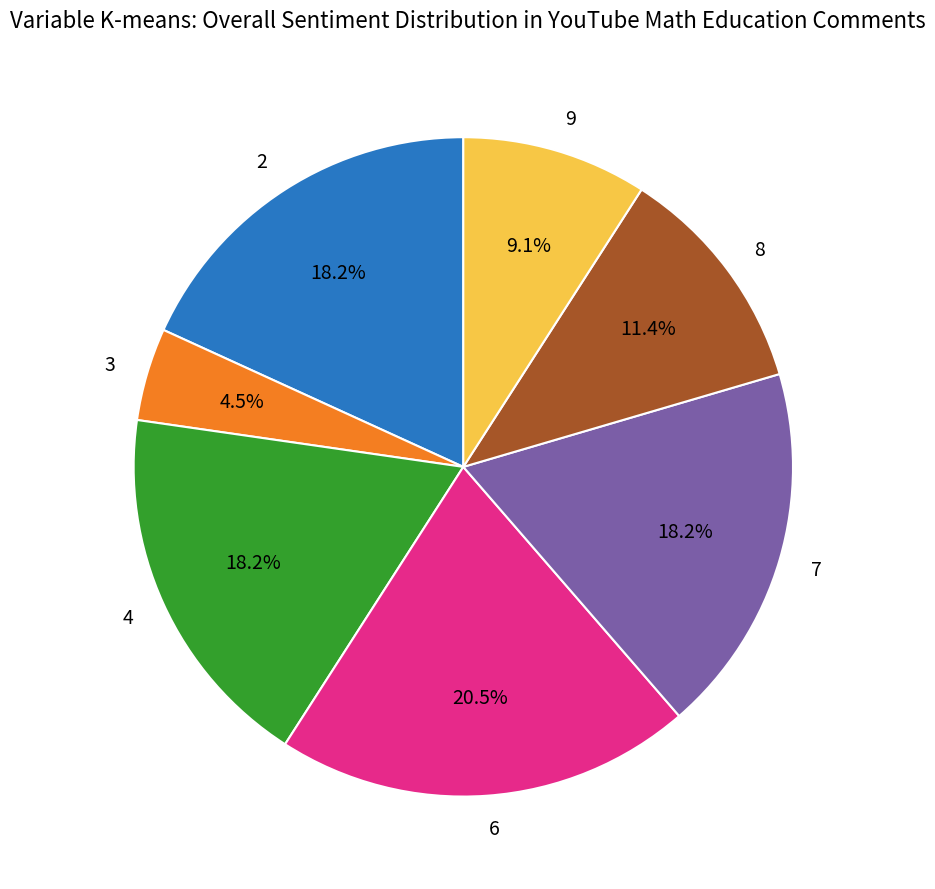

To the nearest percent, what is the difference between the largest and smallest slice percentages?

16%